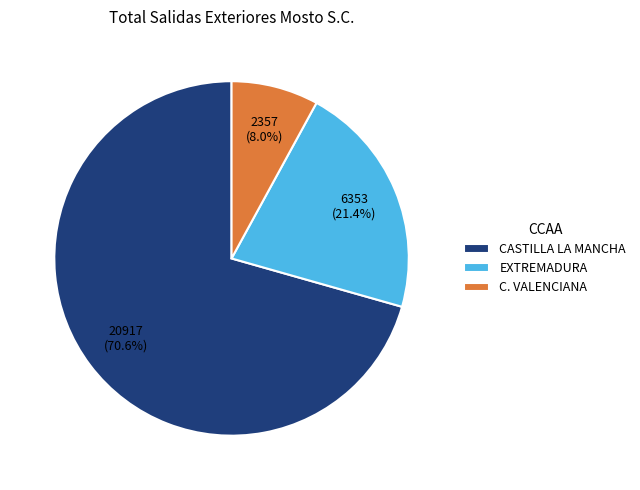

True or false: CASTILLA LA MANCHA accounts for 71% of the total.

True